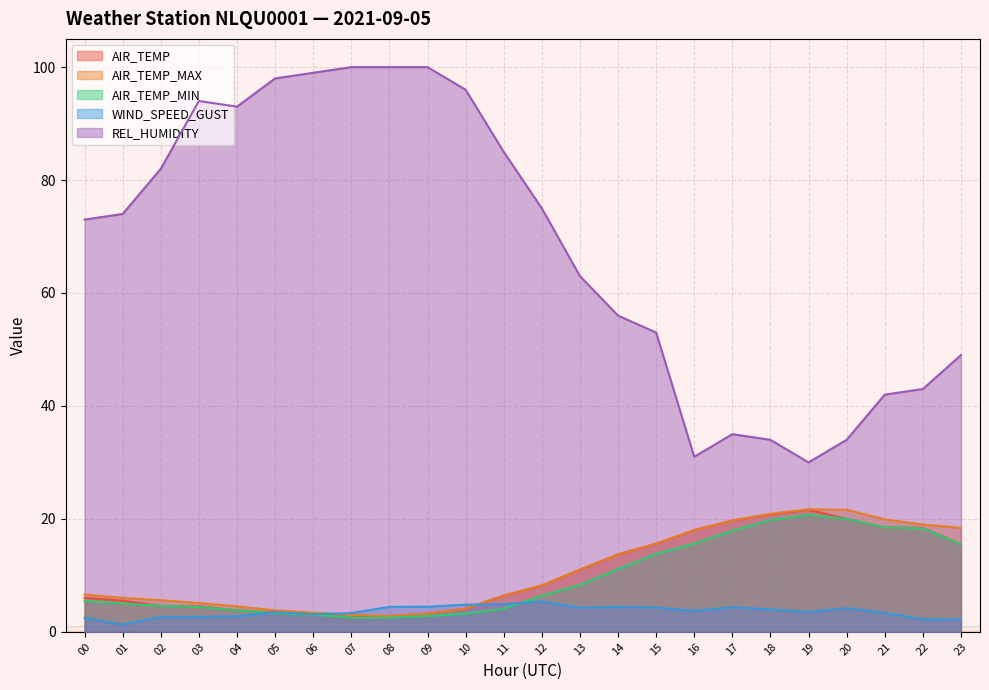

Reading right to left, transcribe all the data shown in this chart.

AIR_TEMP: 15.5	18.4	18.5	20.0	21.6	20.8	19.7	18.0	15.6	13.7	11.0	8.2	6.4	4.1	3.2	2.8	2.5	3.0	3.4	3.8	4.5	4.6	5.5	6.0
AIR_TEMP_MAX: 18.4	19.0	19.9	21.6	21.7	20.9	19.7	18.0	15.6	13.7	11.0	8.2	6.4	4.1	3.2	2.8	3.0	3.4	3.8	4.5	5.1	5.6	6.0	6.6
AIR_TEMP_MIN: 15.5	18.3	18.5	20.0	20.7	19.8	17.9	15.6	13.8	11.1	8.3	6.4	4.1	3.2	2.8	2.5	2.5	3.0	3.3	3.8	4.4	4.6	5.0	5.5
WIND_SPEED_GUST: 2.2	2.2	3.3	4.2	3.5	4.0	4.4	3.7	4.3	4.4	4.2	5.4	4.9	4.8	4.4	4.4	3.3	3.1	3.5	2.8	2.6	2.6	1.3	2.5
REL_HUMIDITY: 49.0	43.0	42.0	34.0	30.0	34.0	35.0	31.0	53.0	56.0	63.0	75.0	85.0	96.0	100.0	100.0	100.0	99.0	98.0	93.0	94.0	82.0	74.0	73.0